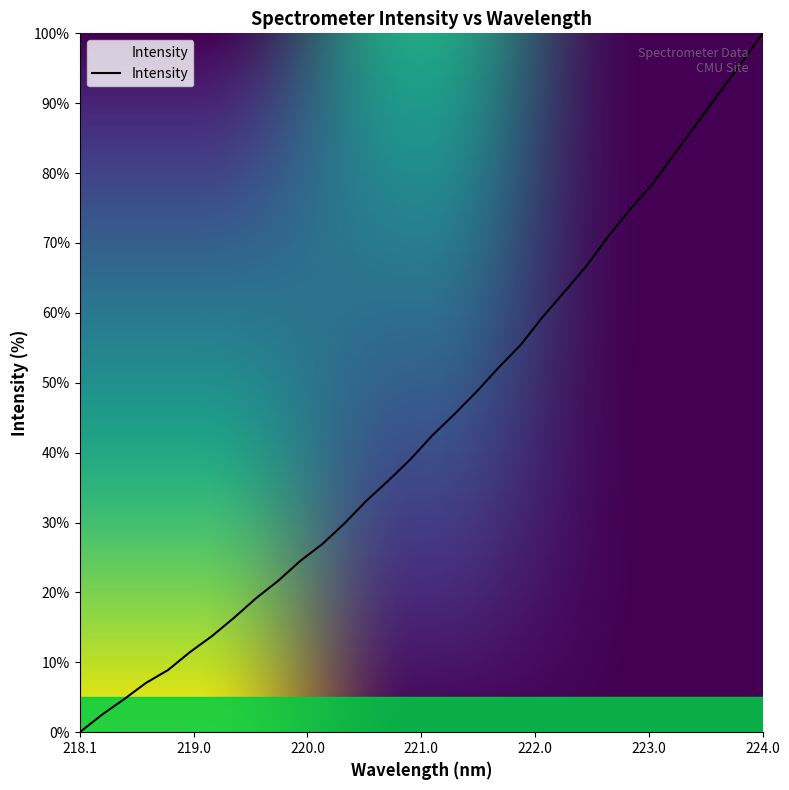

What is the maximum value shown in the chart?

100.0